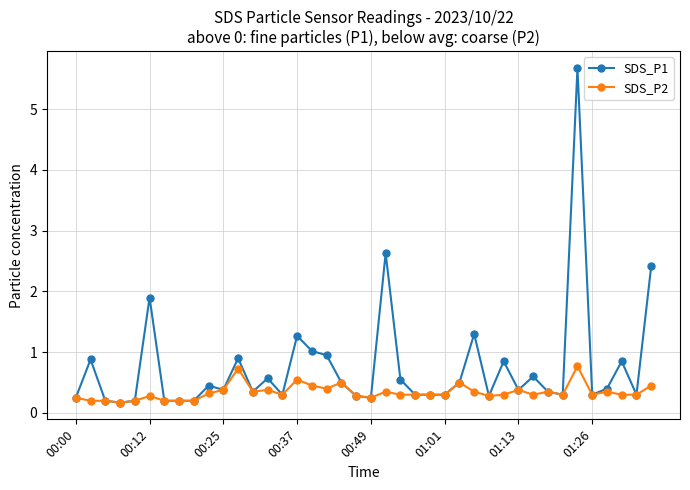

What is the highest value of the SDS_P2 series?

0.8